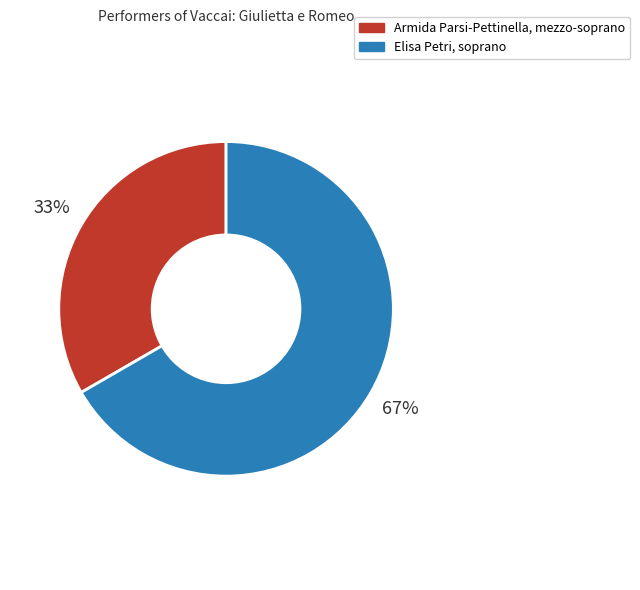

Approximately how many times larger is the value at Armida Parsi-Pettinella, mezzo-soprano compared to Elisa Petri, soprano?

0.5